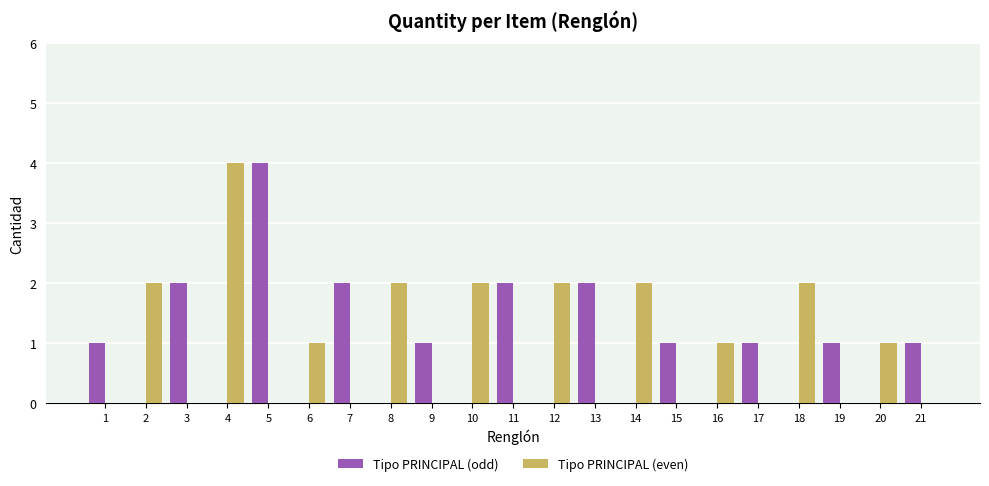

What is the sum of the Tipo PRINCIPAL (odd) values at 5 and 13?

6